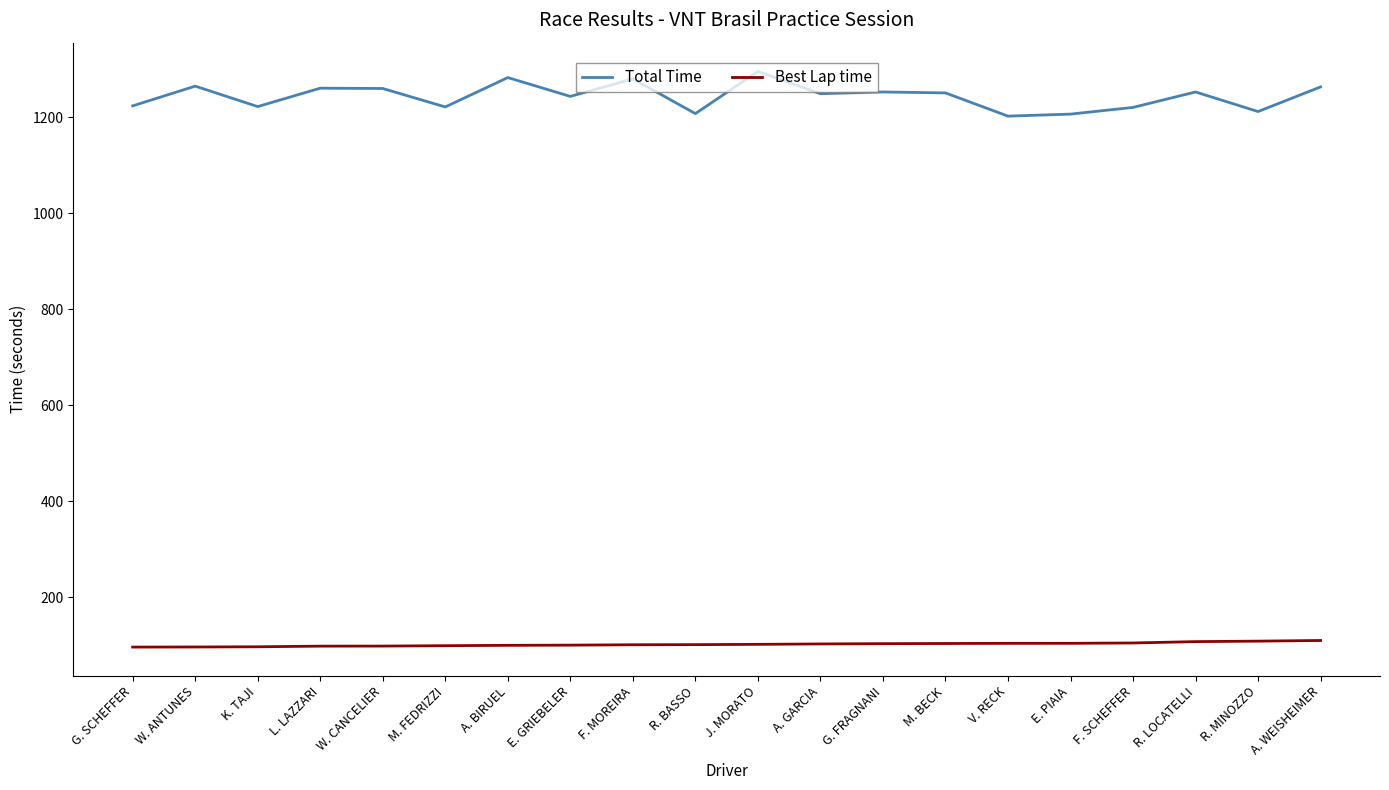

What is the minimum value for Best Lap time?

96.2